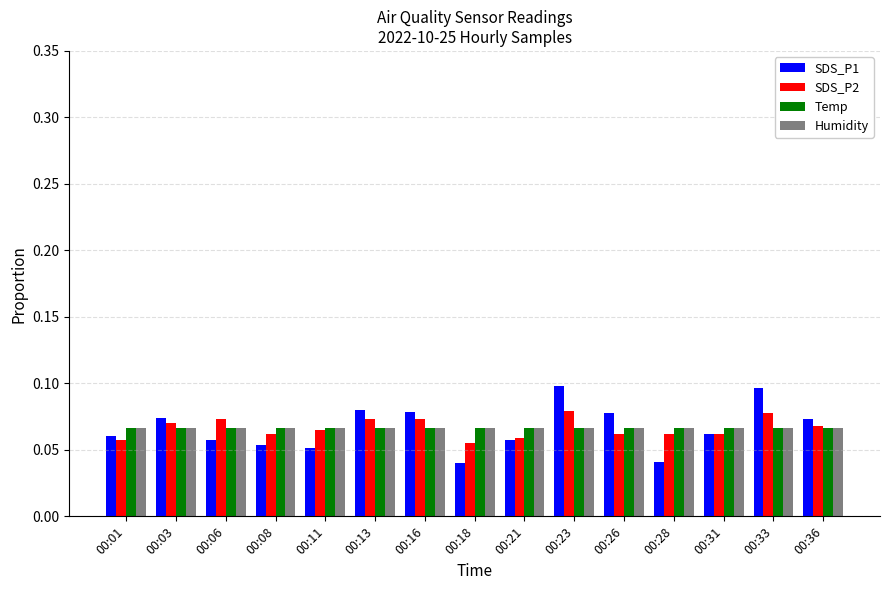

The value of SDS_P1 at 00:26 is 0.1. True or false?

True